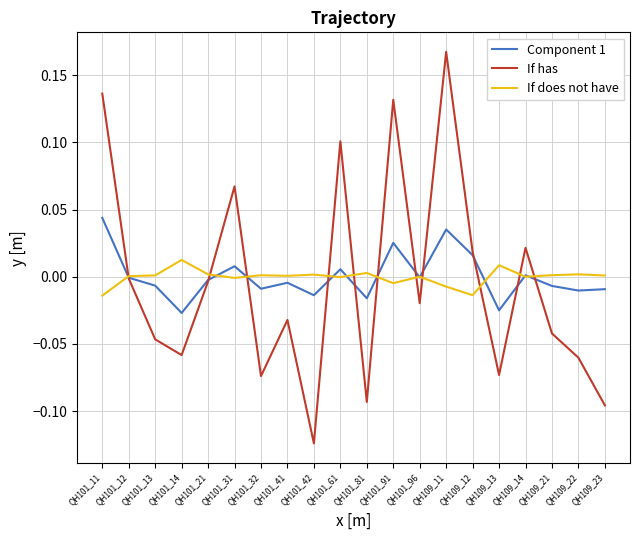

How many negative values does the If has series have?

13